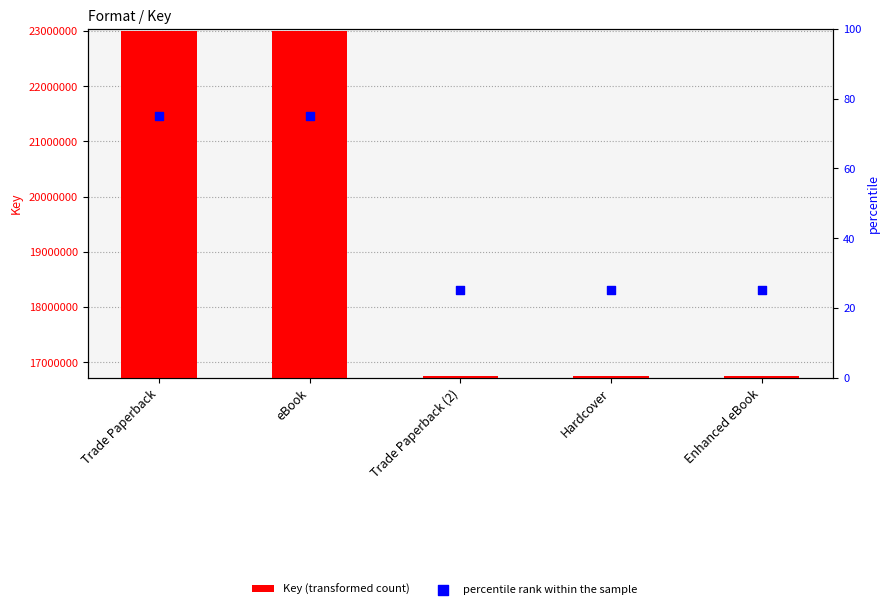

At how many categories does at least one series exceed 1601439?

5